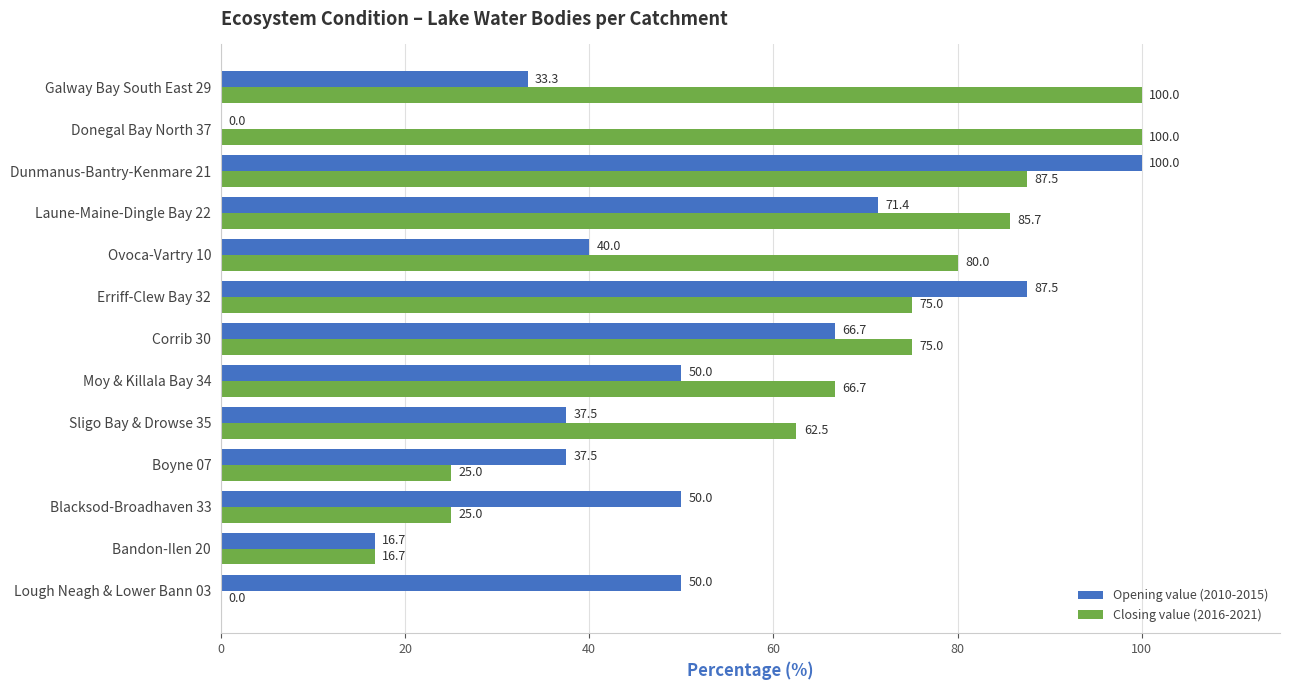

What is the maximum value for Opening value (2010-2015)?

100.0